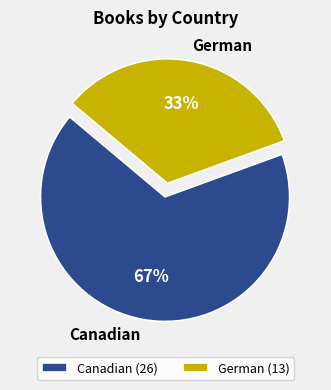

Which has a higher value, German or Canadian?

Canadian